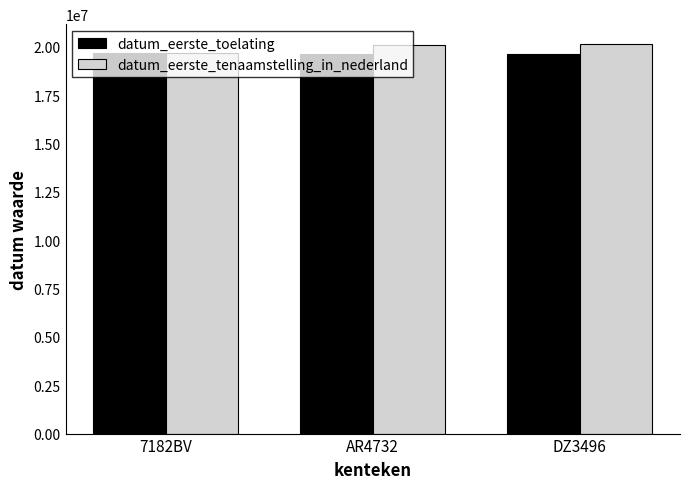

How many data points does each series have?

3